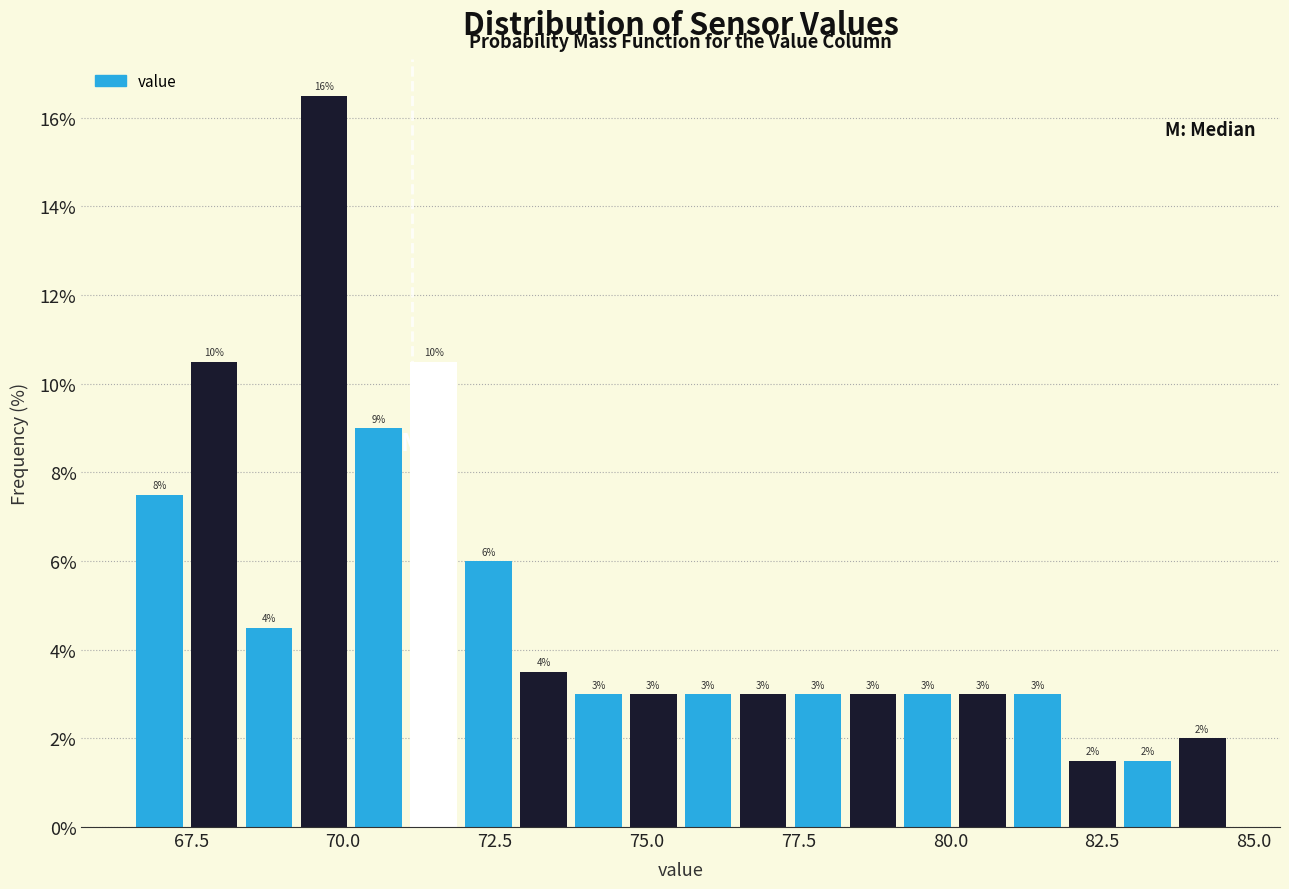

Around what value on the x-axis is the tallest bar? Give the approximate position of its centre, as read against the axis.

69.5